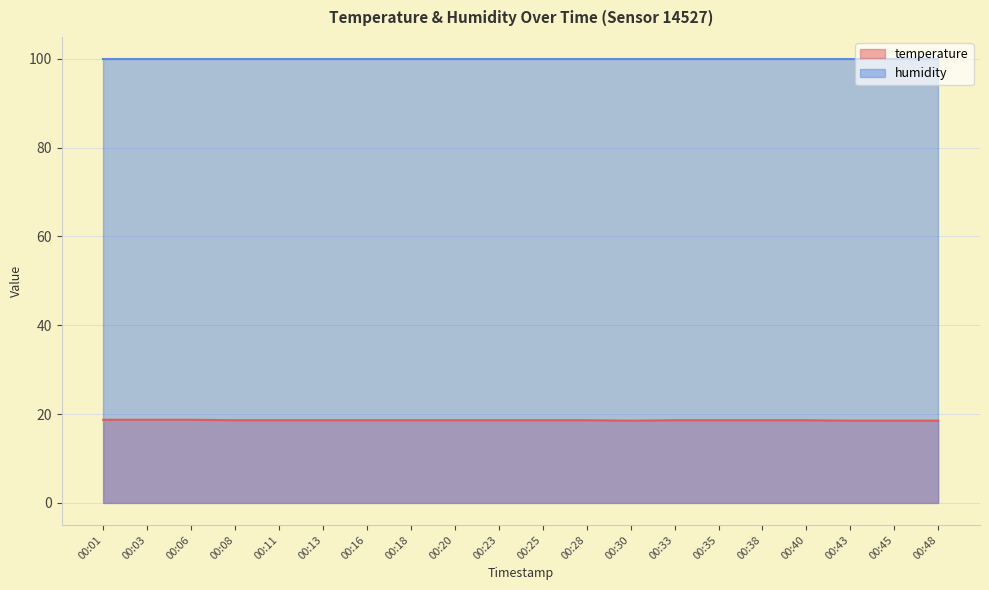

Where is the data nearest to the value 18?

00:30